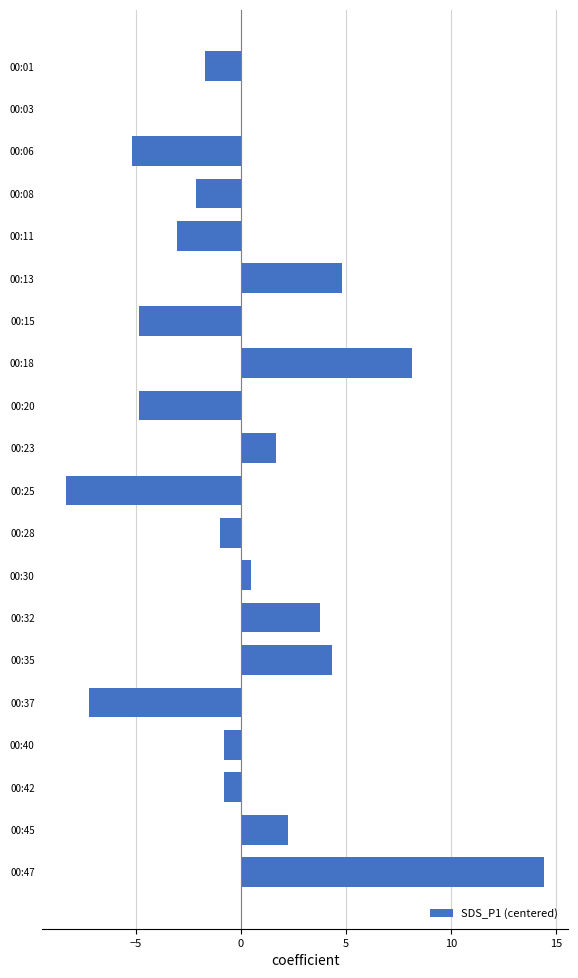

Which has a higher value, 00:40 or 00:32?

00:32